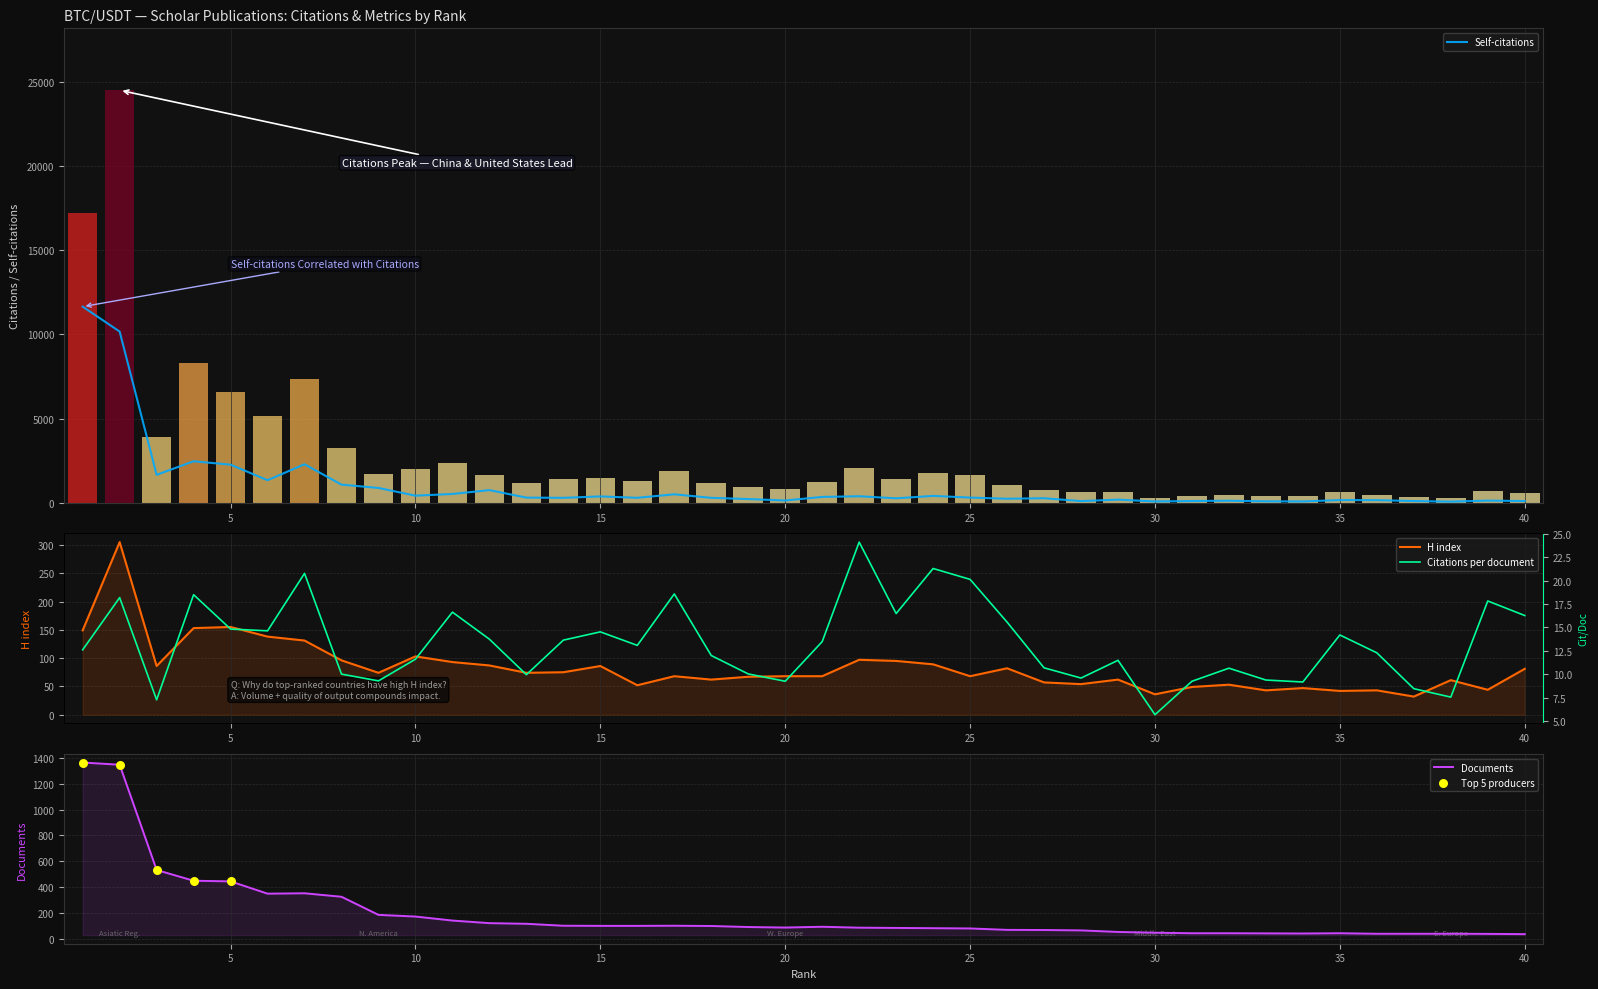

At how many categories does at least one series exceed 8767?

2